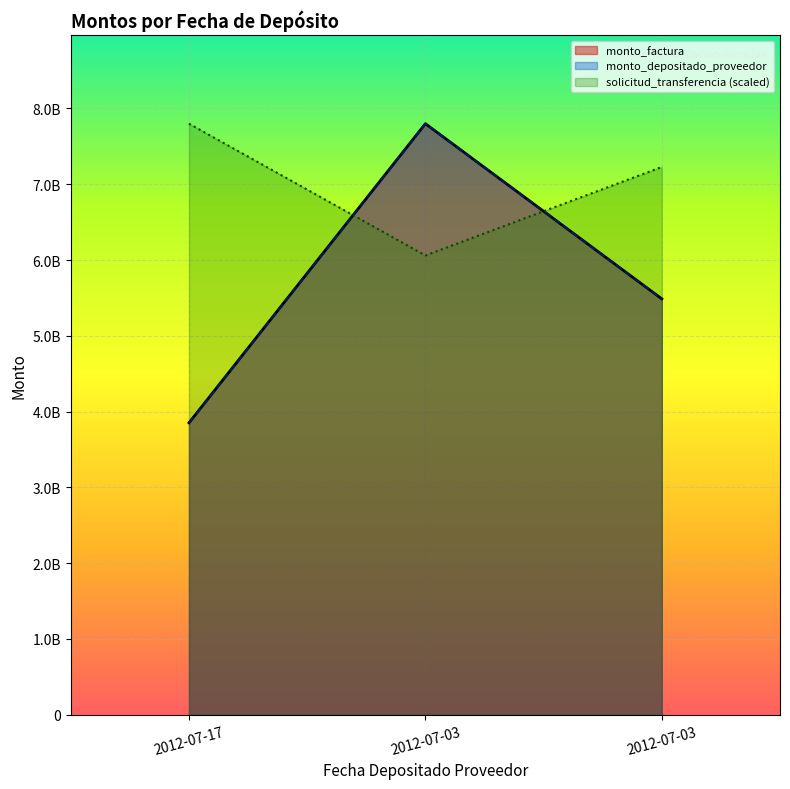

What are all the series names shown in the legend?

monto_factura, monto_depositado_proveedor, solicitud_transferencia